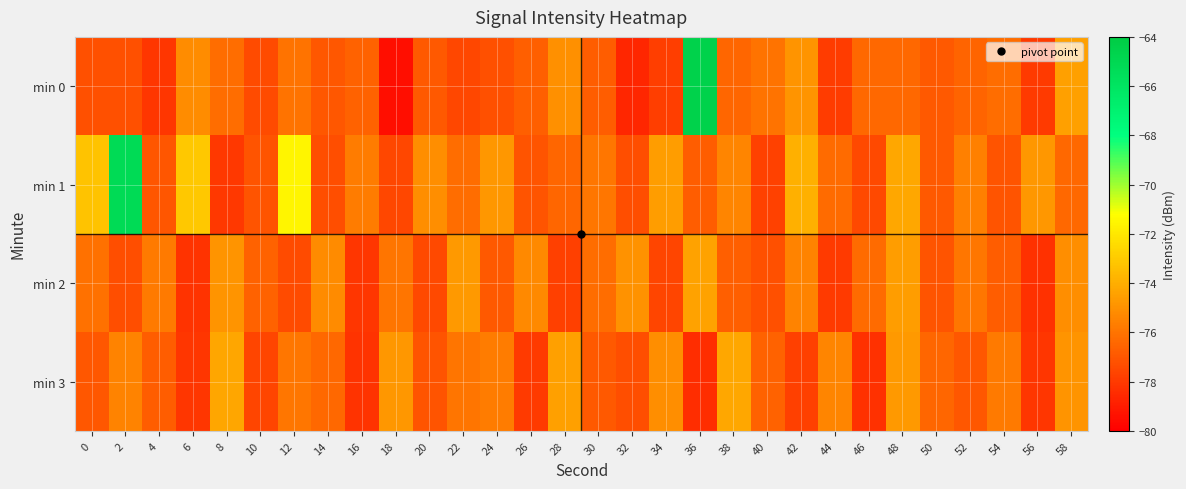

At which category does the chart reach its peak across all series?

36